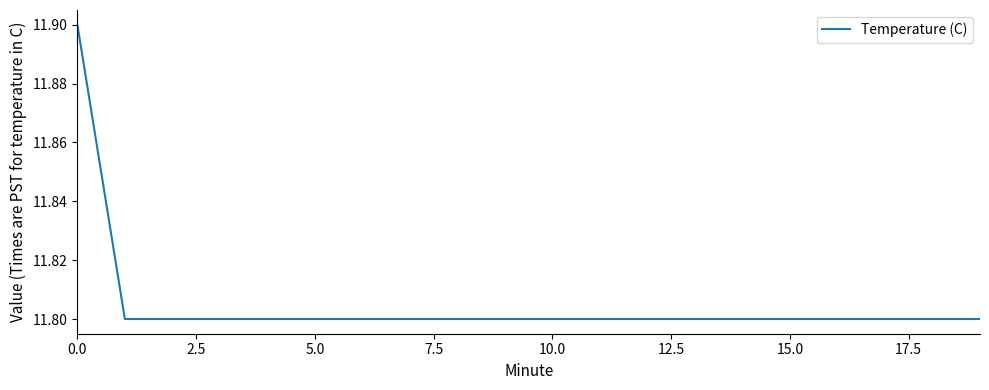

What is the greatest value displayed?

11.9